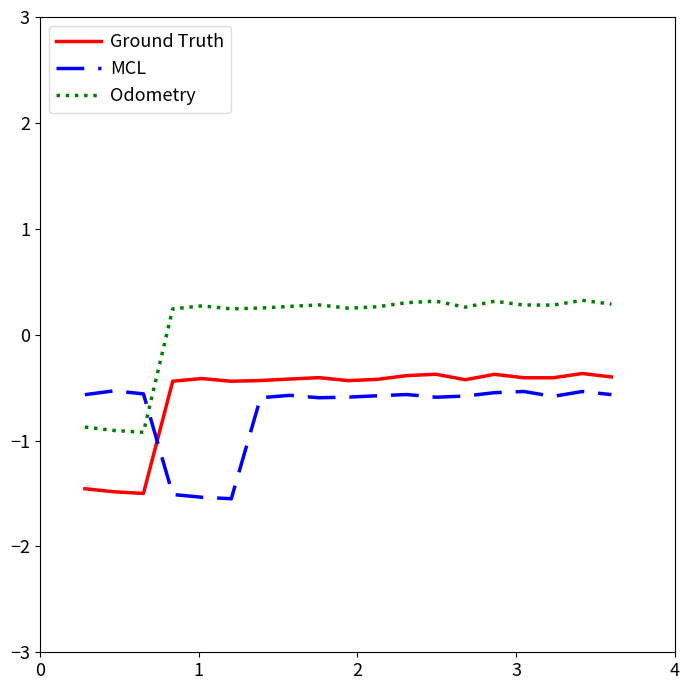

What is the greatest value displayed?

0.3